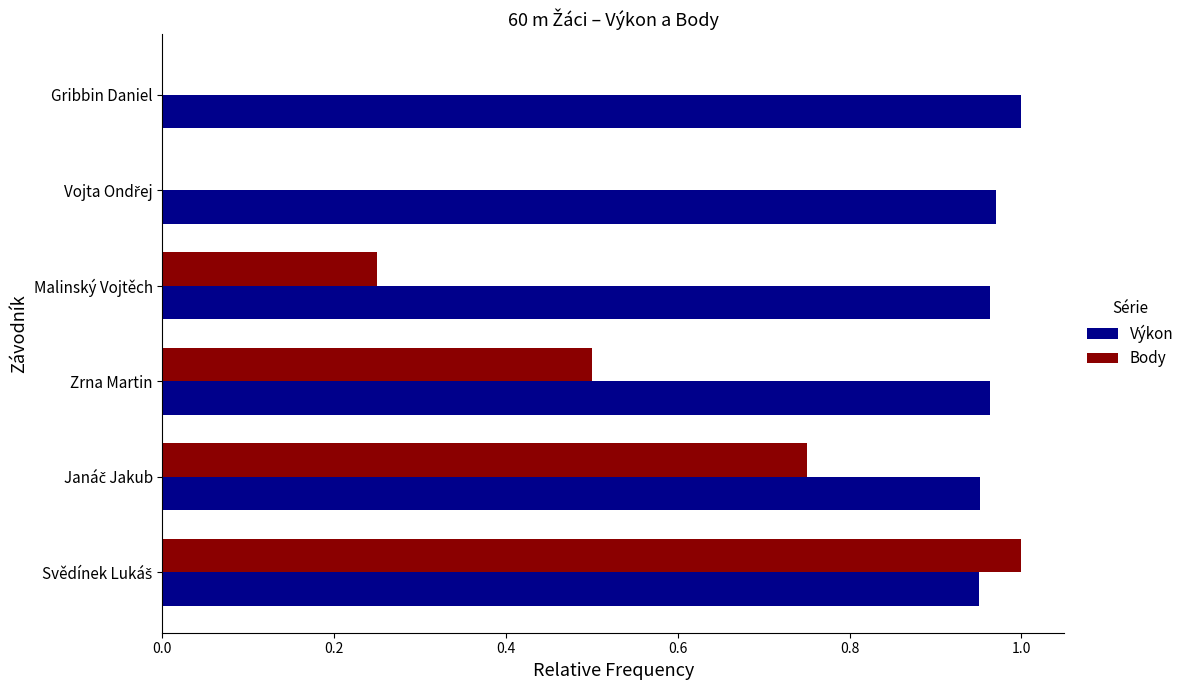

The Výkon series shows 1.0 at Gribbin Daniel. True or false?

True